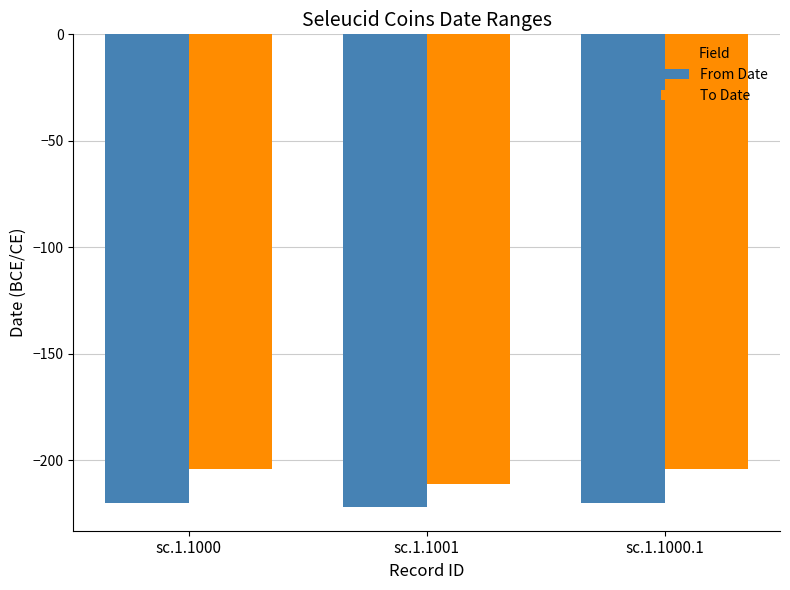

The From Date series shows -220 at sc.1.1000.1. True or false?

True